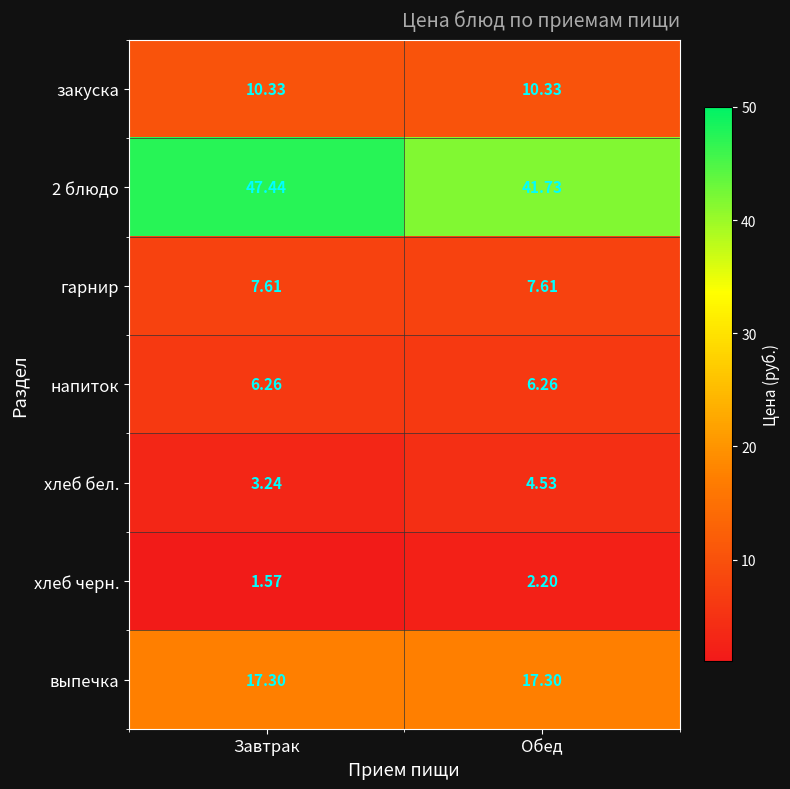

At Завтрак, list the series in order from smallest to largest.

хлеб черн., хлеб бел., напиток, гарнир, закуска, выпечка, 2 блюдо